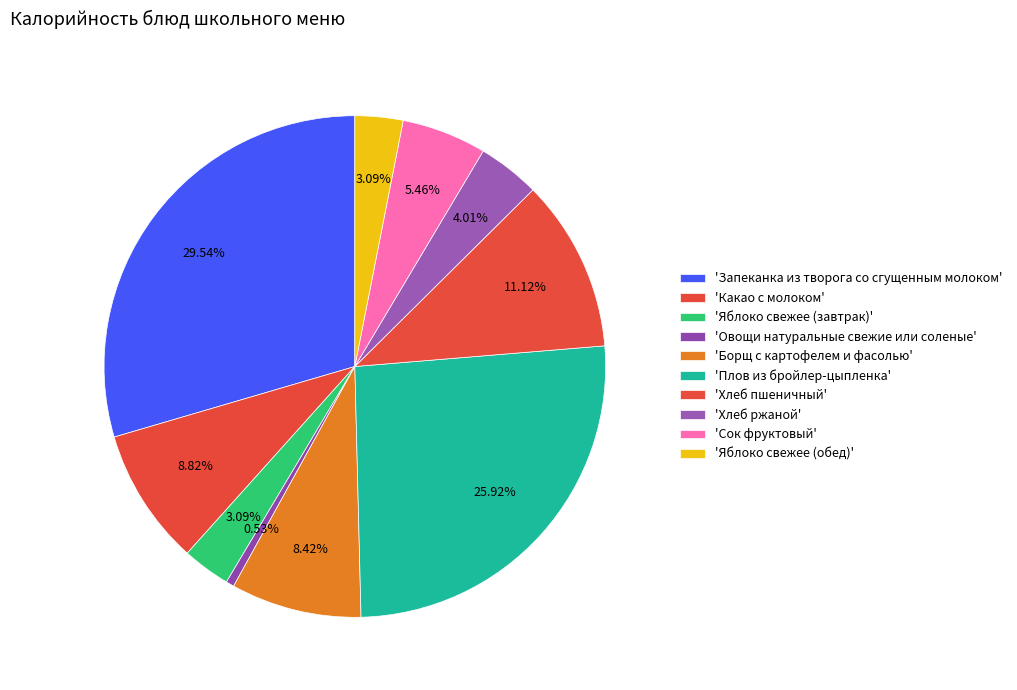

Which category has the smallest portion of the pie?

Овощи натуральные свежие или соленые